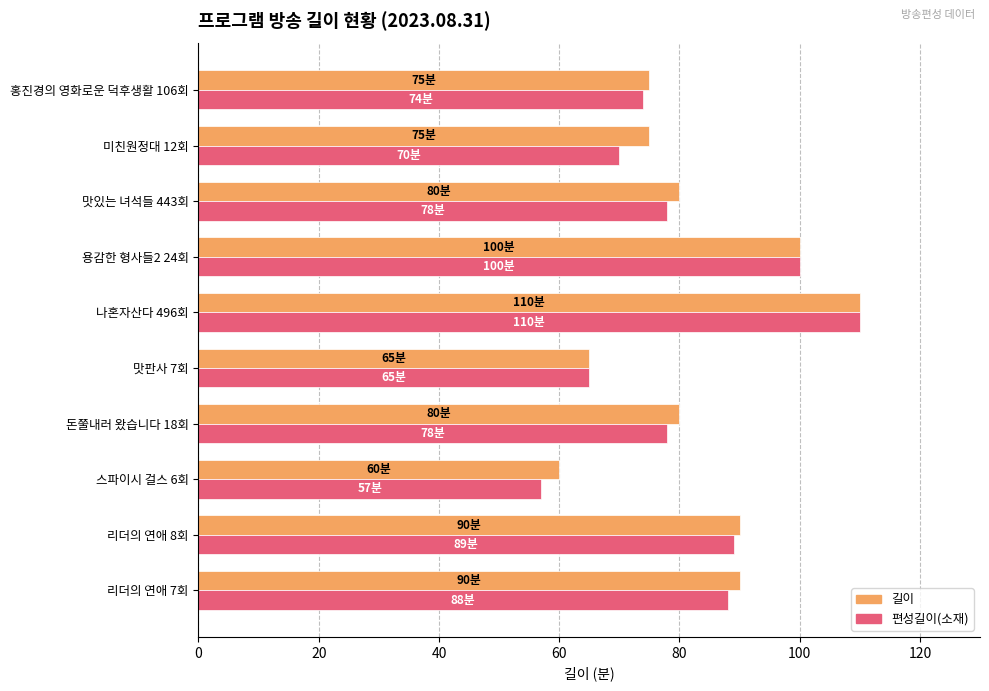

What value does the 길이 series have at 리더의 연애 8회, to the nearest 5?

90